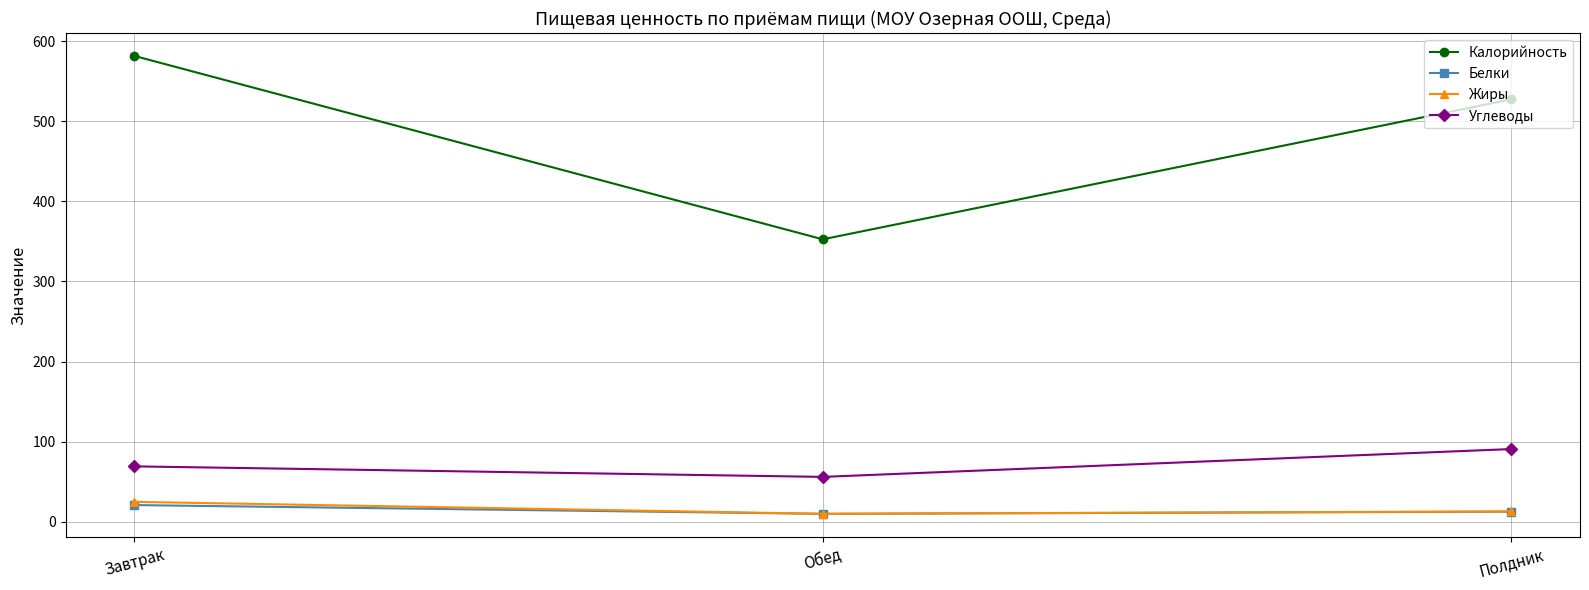

Which series has the largest range (max minus min)?

Калорийность